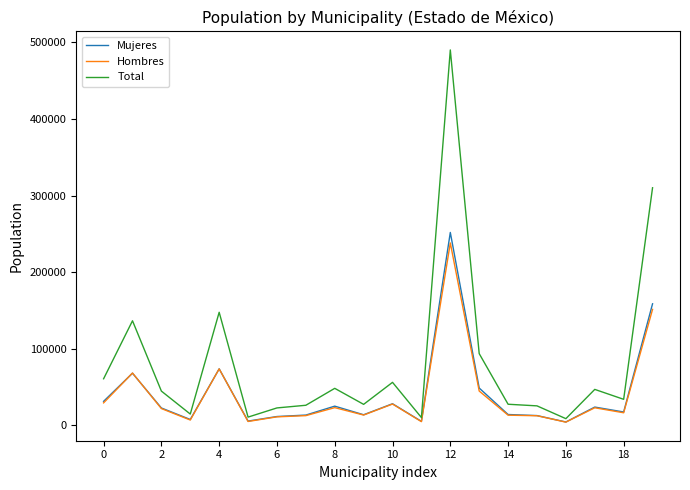

What is the smallest value displayed?

4353